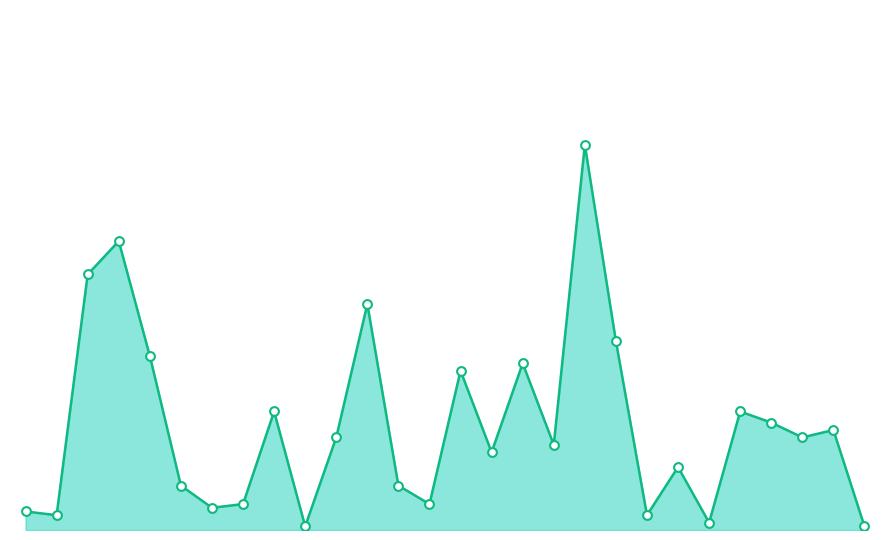

Does the chart have visible grid lines?

No